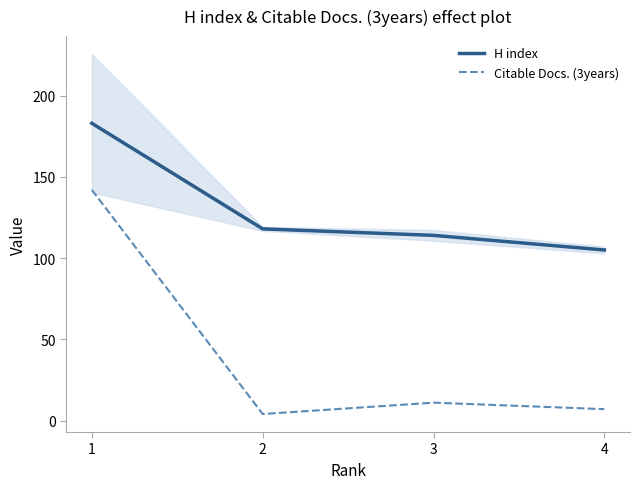

Which series has the largest total across all categories?

H index